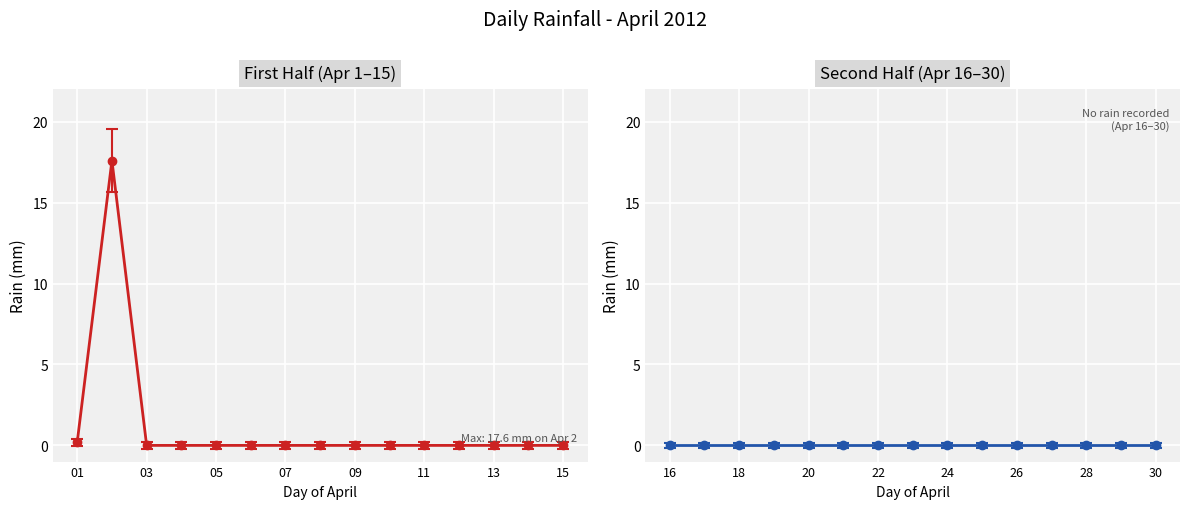

What is the maximum value shown in the chart?

17.6